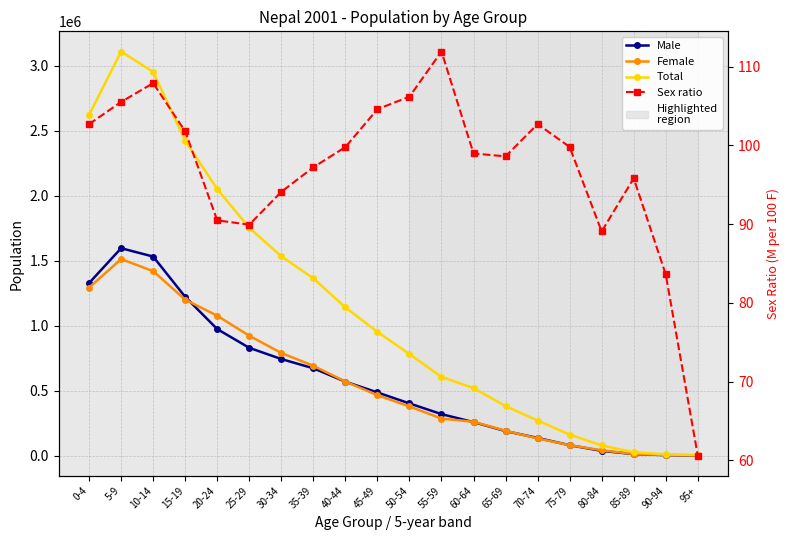

How many lines are shown in the chart?

4